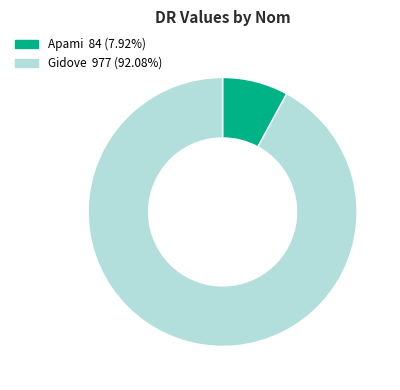

Is there any slice that represents more than half of the pie?

Yes